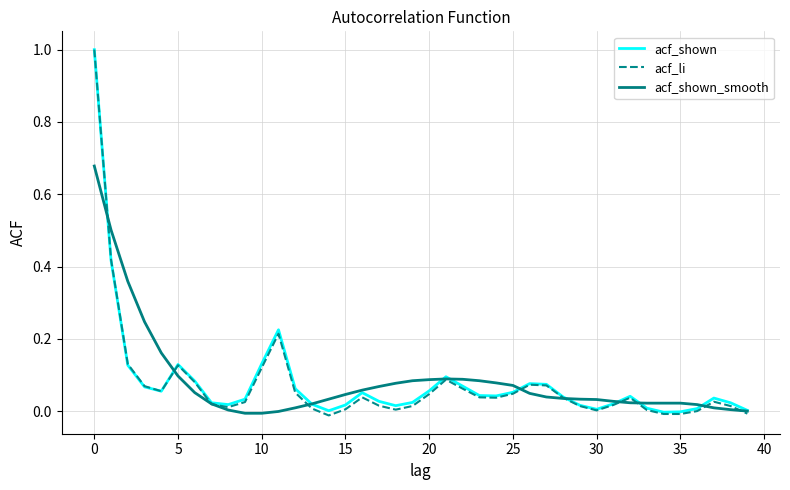

Which series has the largest range (max minus min)?

acf_li